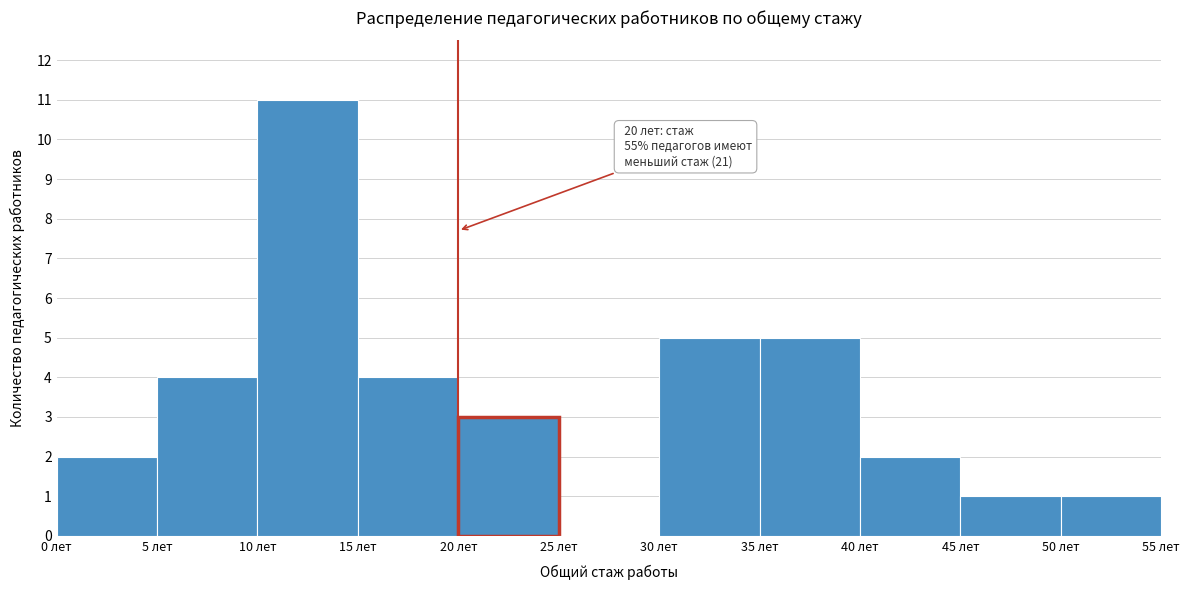

Over which range of the x-axis is the bar tallest?

10 to 15